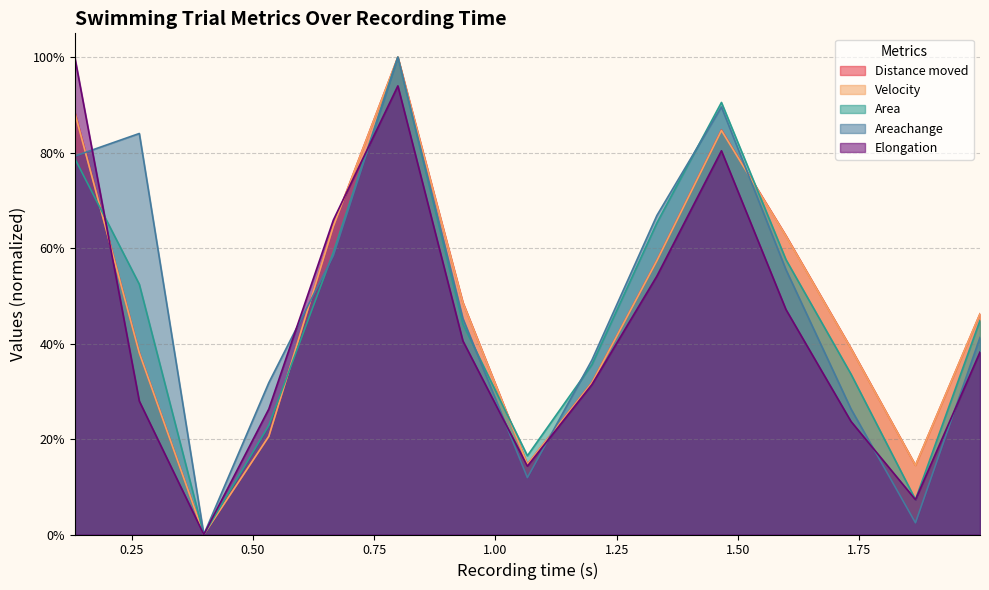

Which has a higher value, 0.666 or 0.933?

0.666